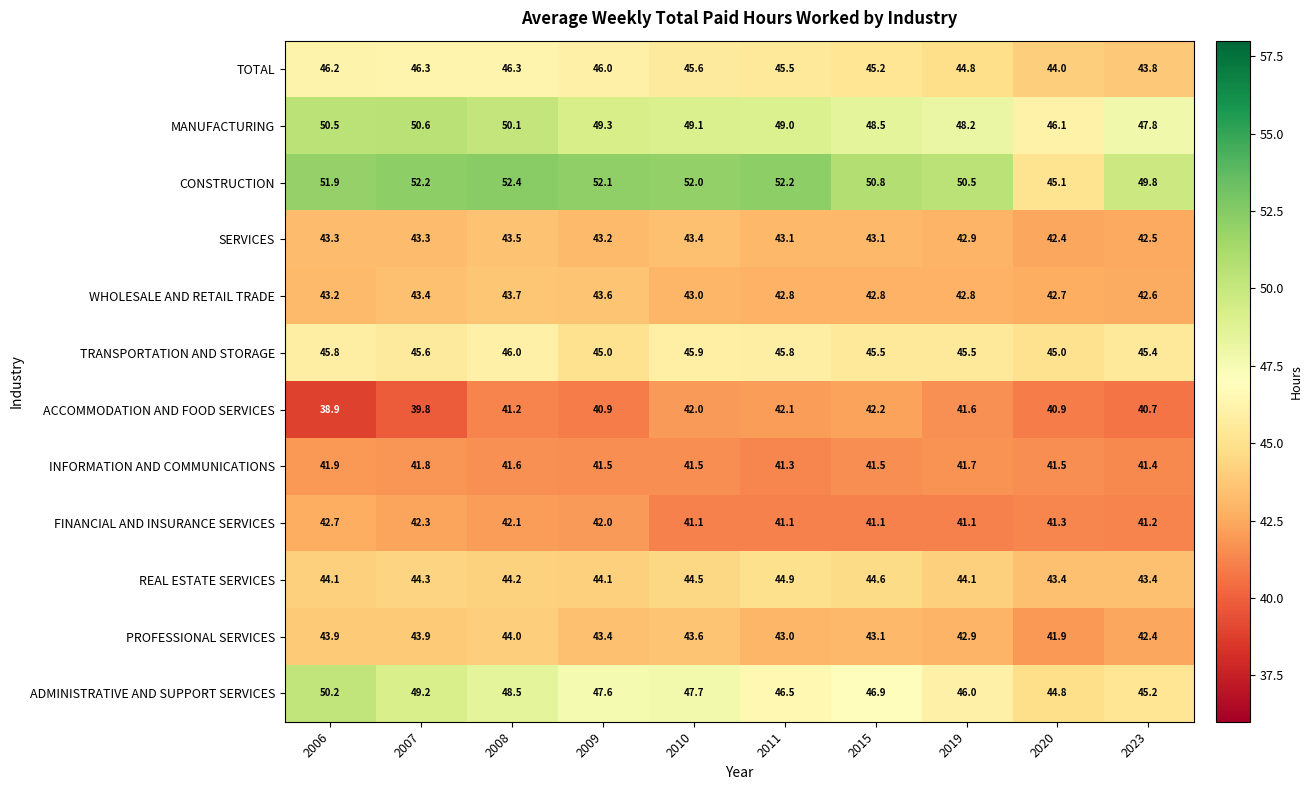

What is the difference between the maximum and minimum values in the SERVICES series?

1.1